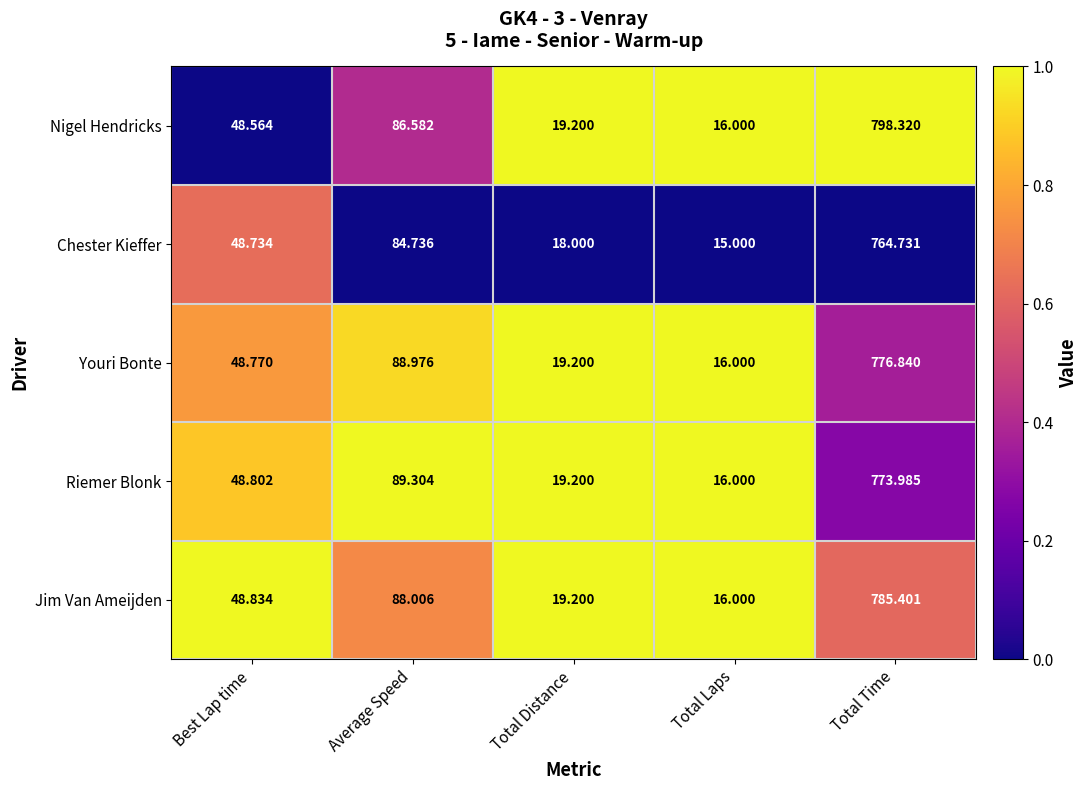

At Best Lap time, list the series in order from largest to smallest.

Jim Van Ameijden, Riemer Blonk, Youri Bonte, Chester Kieffer, Nigel Hendricks